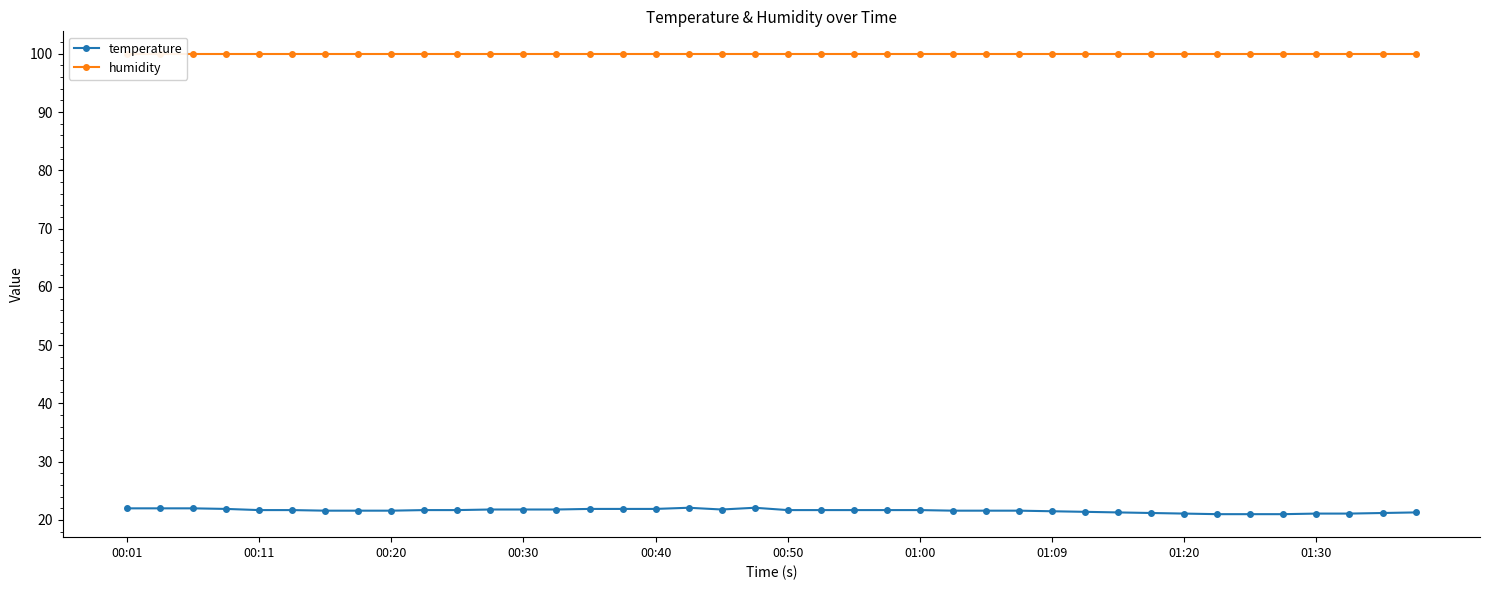

Reading left to right, extract all data points from this chart.

temperature: 22.0	22.0	22.0	21.9	21.7	21.7	21.6	21.6	21.6	21.7	21.7	21.8	21.8	21.8	21.9	21.9	21.9	22.1	21.8	22.1	21.7	21.7	21.7	21.7	21.7	21.6	21.6	21.6	21.5	21.4	21.3	21.2	21.1	21.0	21.0	21.0	21.1	21.1	21.2	21.3
humidity: 99.9	99.9	99.9	99.9	99.9	99.9	99.9	99.9	99.9	99.9	99.9	99.9	99.9	99.9	99.9	99.9	99.9	99.9	99.9	99.9	99.9	99.9	99.9	99.9	99.9	99.9	99.9	99.9	99.9	99.9	99.9	99.9	99.9	99.9	99.9	99.9	99.9	99.9	99.9	99.9